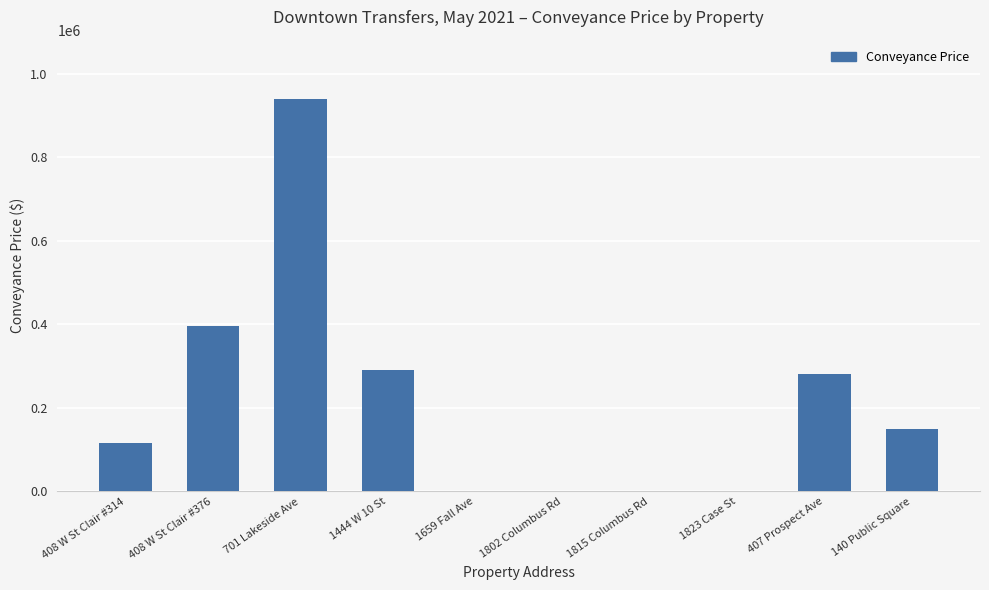

True or false: the data shows 414943 at 407 Prospect Ave.

False